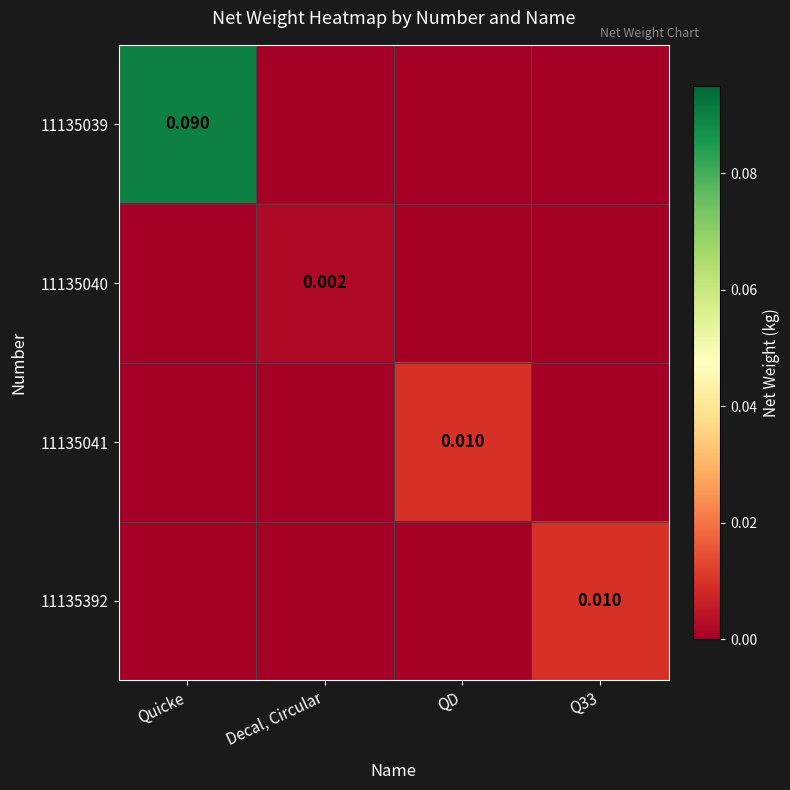

The value of 11135039 at Decal, Circular is 0.0. True or false?

True